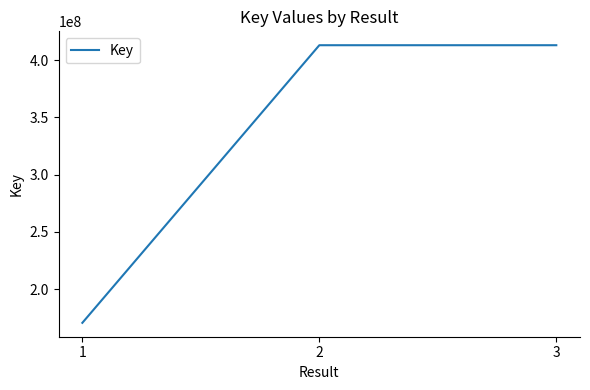

What is the maximum value shown in the chart?

413070616